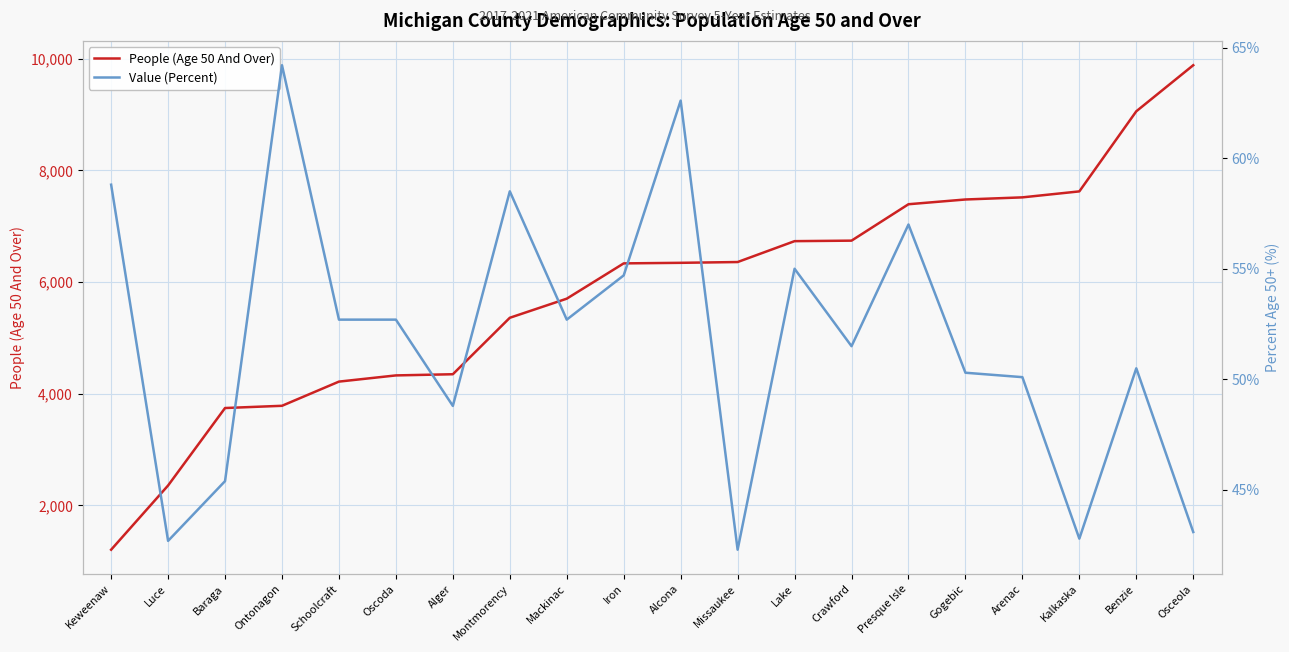

Does the chart display data point markers on the line(s)?

No